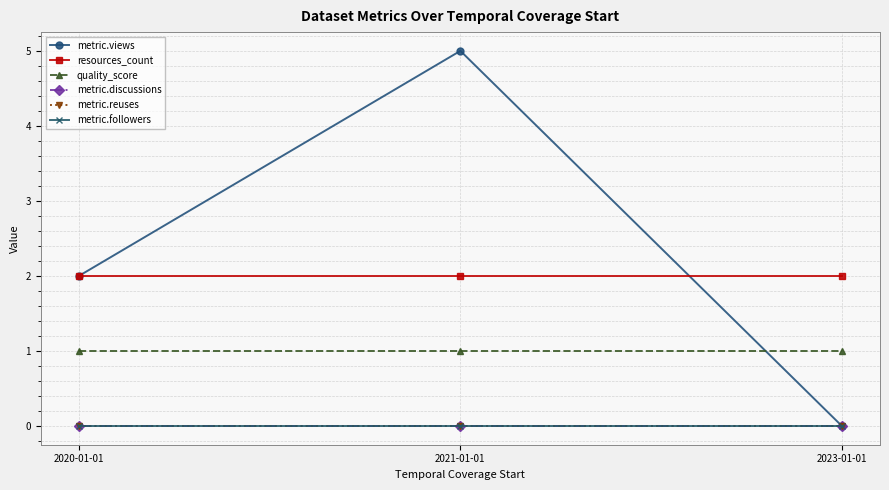

Where is metric.discussions nearest to the value 0?

2020-01-01